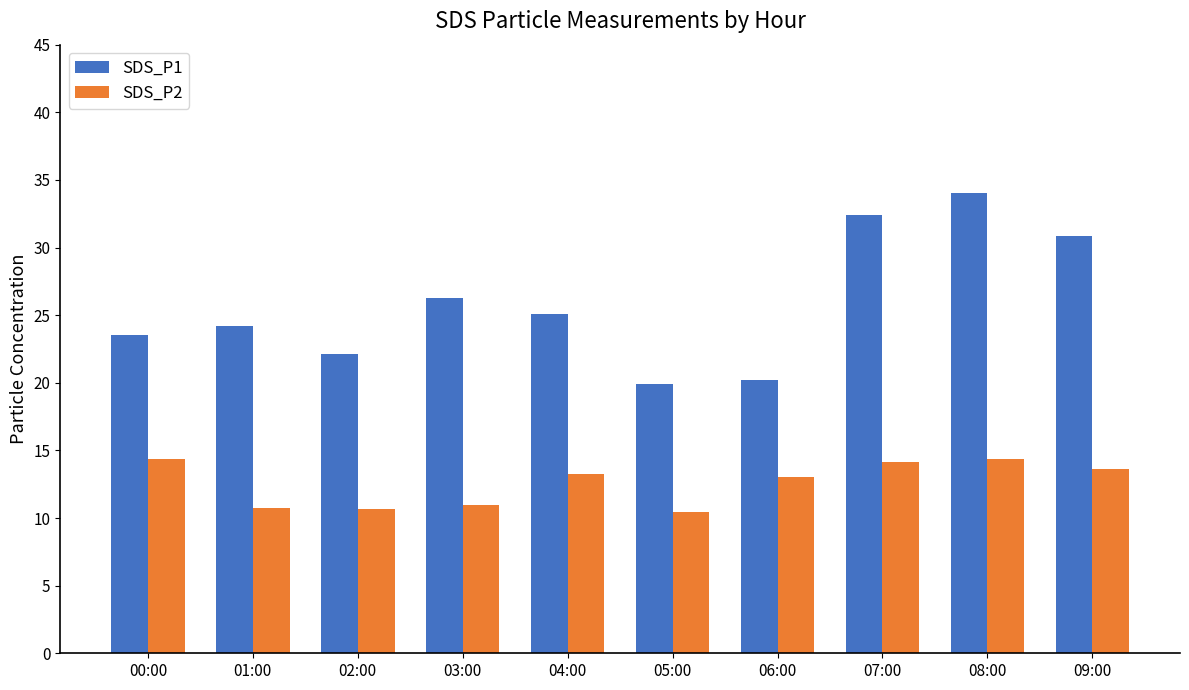

At 08:00, list the series in order from largest to smallest.

SDS_P1, SDS_P2